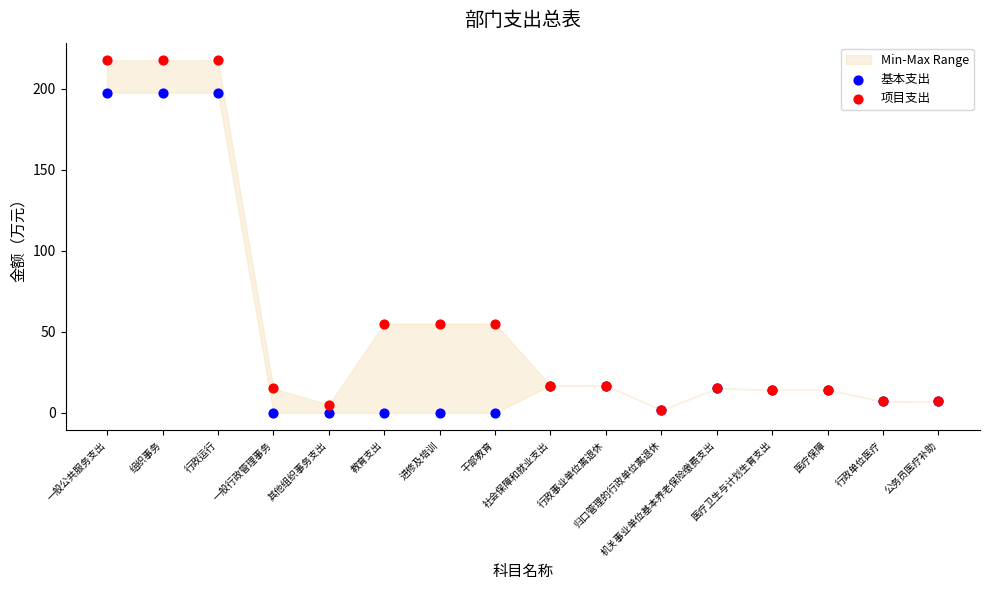

What are all the series names shown in the legend?

基本支出, 项目支出